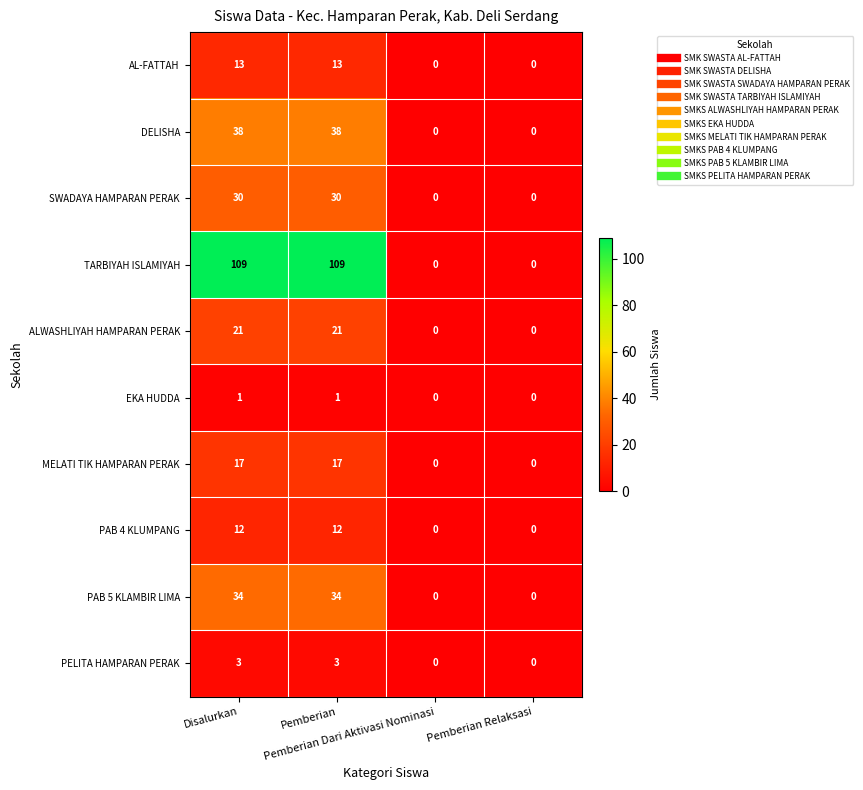

Which series has the largest total across all categories?

TARBIYAH ISLAMIYAH